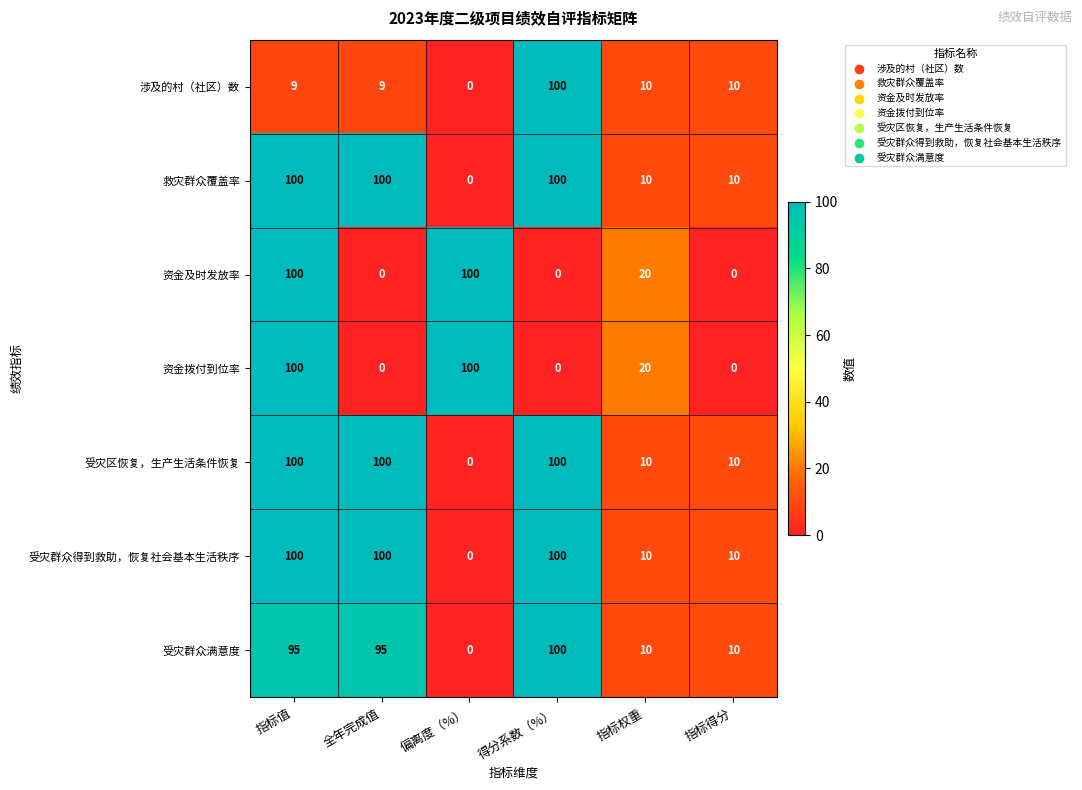

How many series are shown in this chart?

7